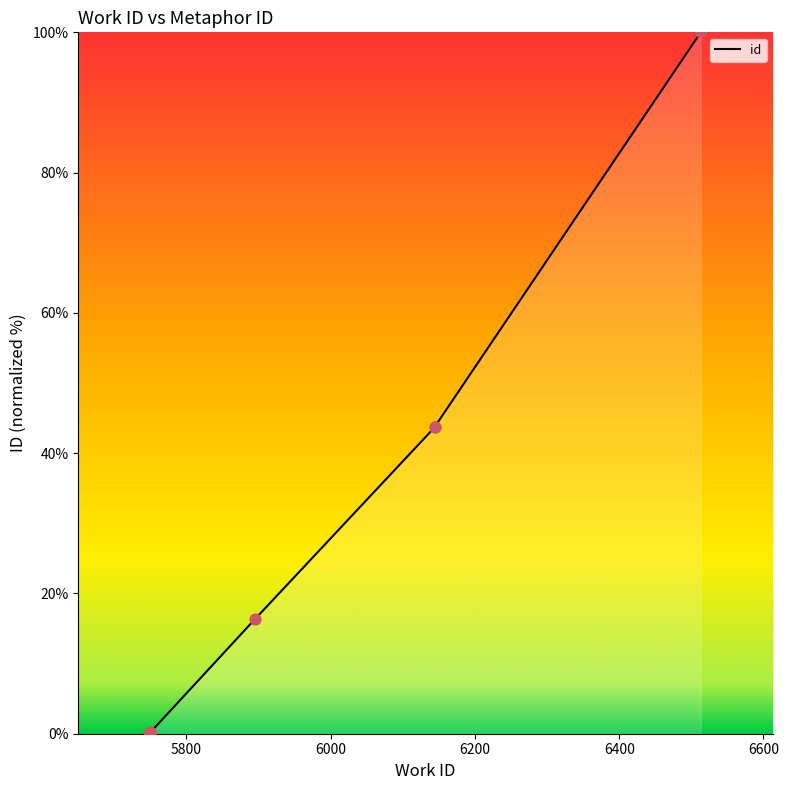

What is the change in value from 5750 to 6144?

+43.7